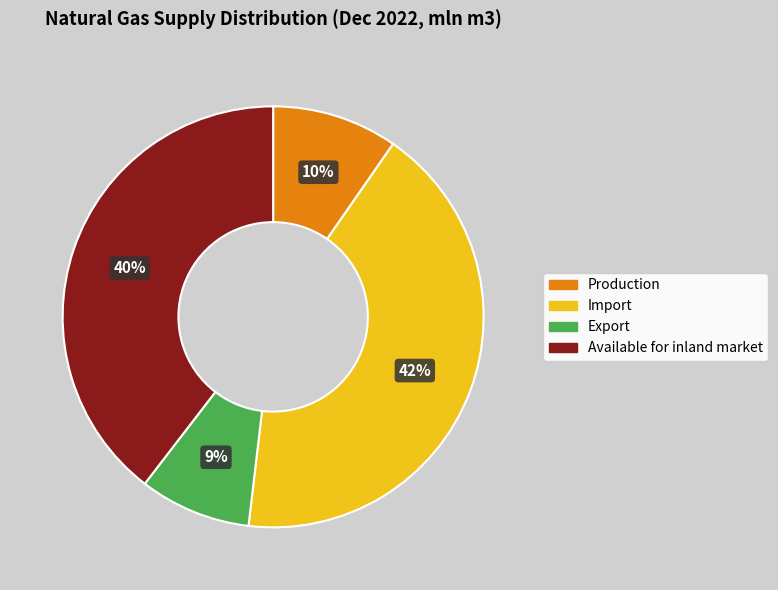

How many segments does this pie chart have?

4